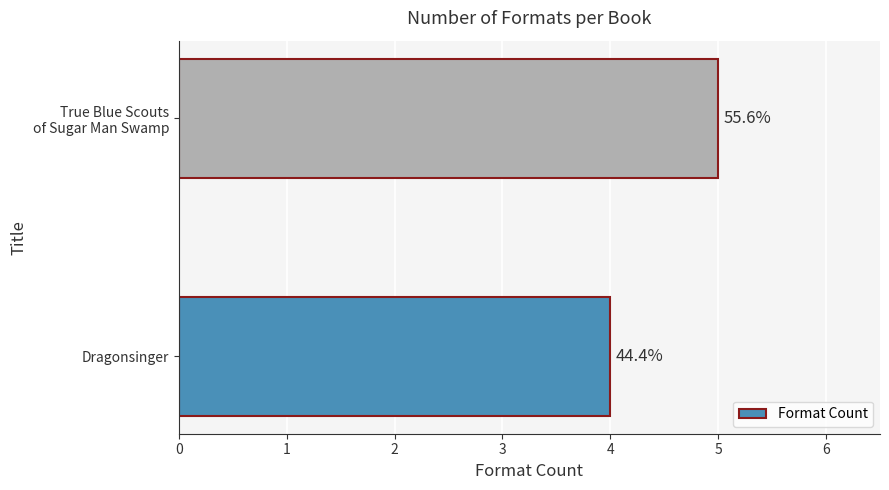

How many bars are there in total?

2